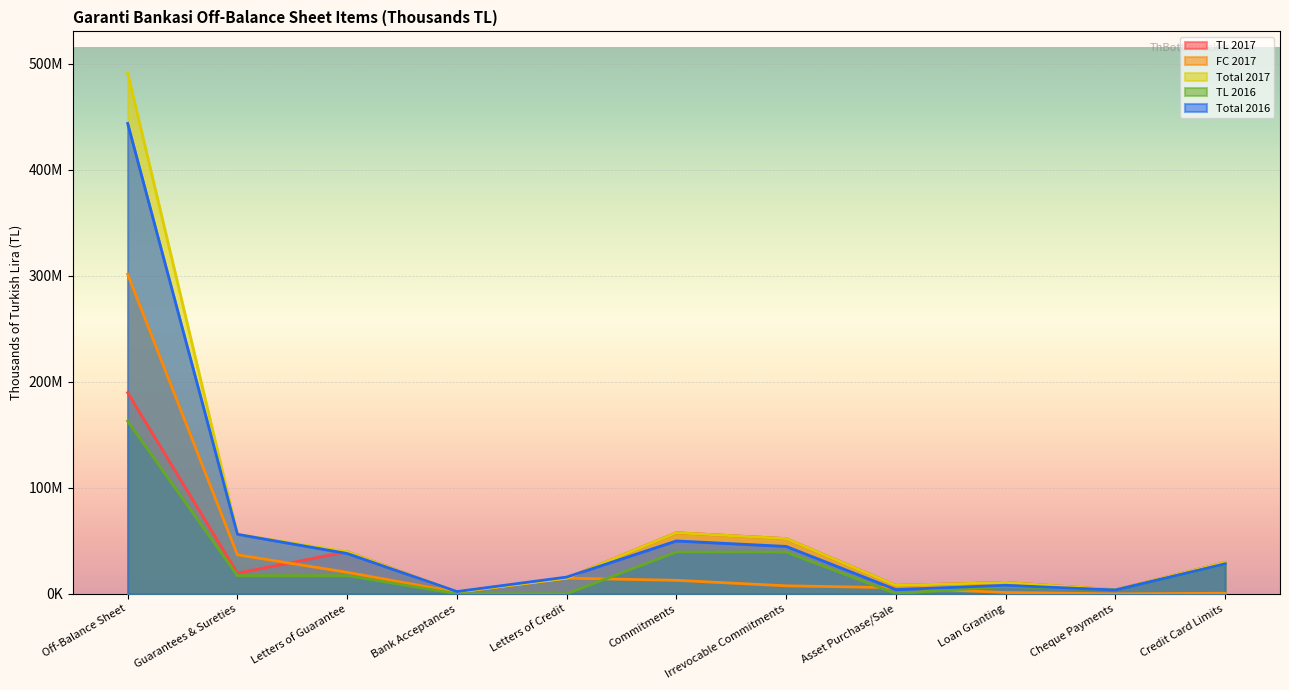

What value does the TL 2017 series have at Irrevocable Commitments?

52072250